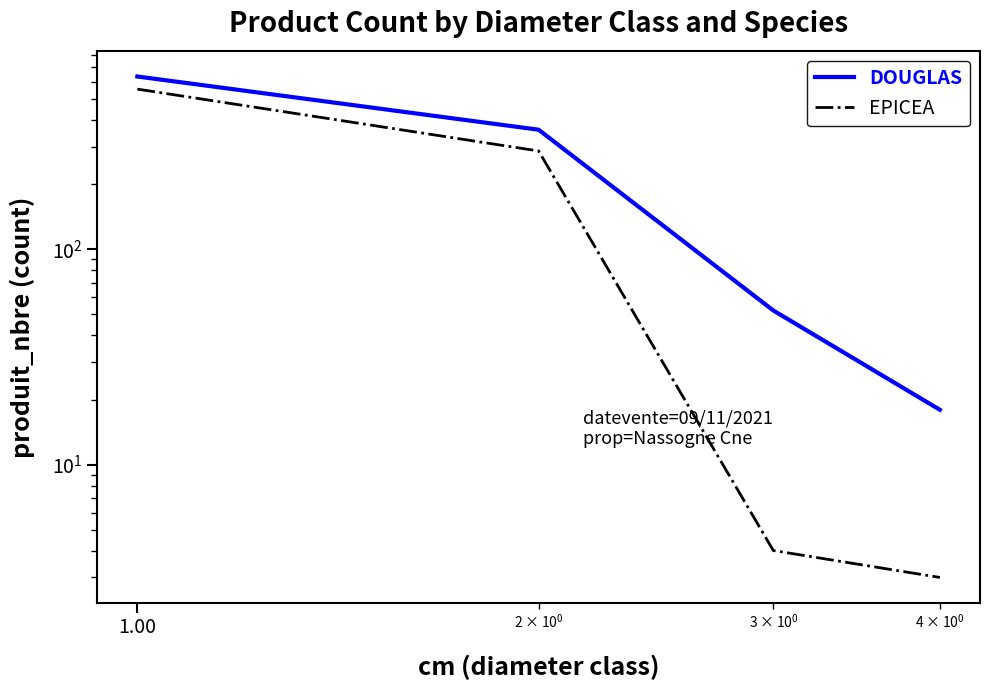

True or false: DOUGLAS and EPICEA cross at least once.

False